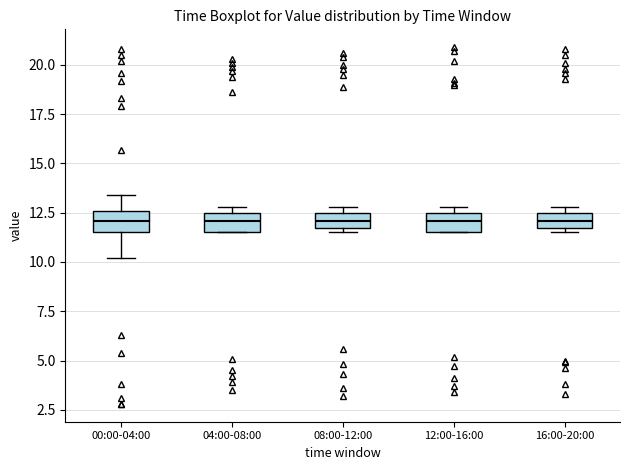

Where is the upper edge of the box for 04:00-08:00 on the y-axis? The values are not printed on the chart, so give them approximately, as read against the axis.

12.5